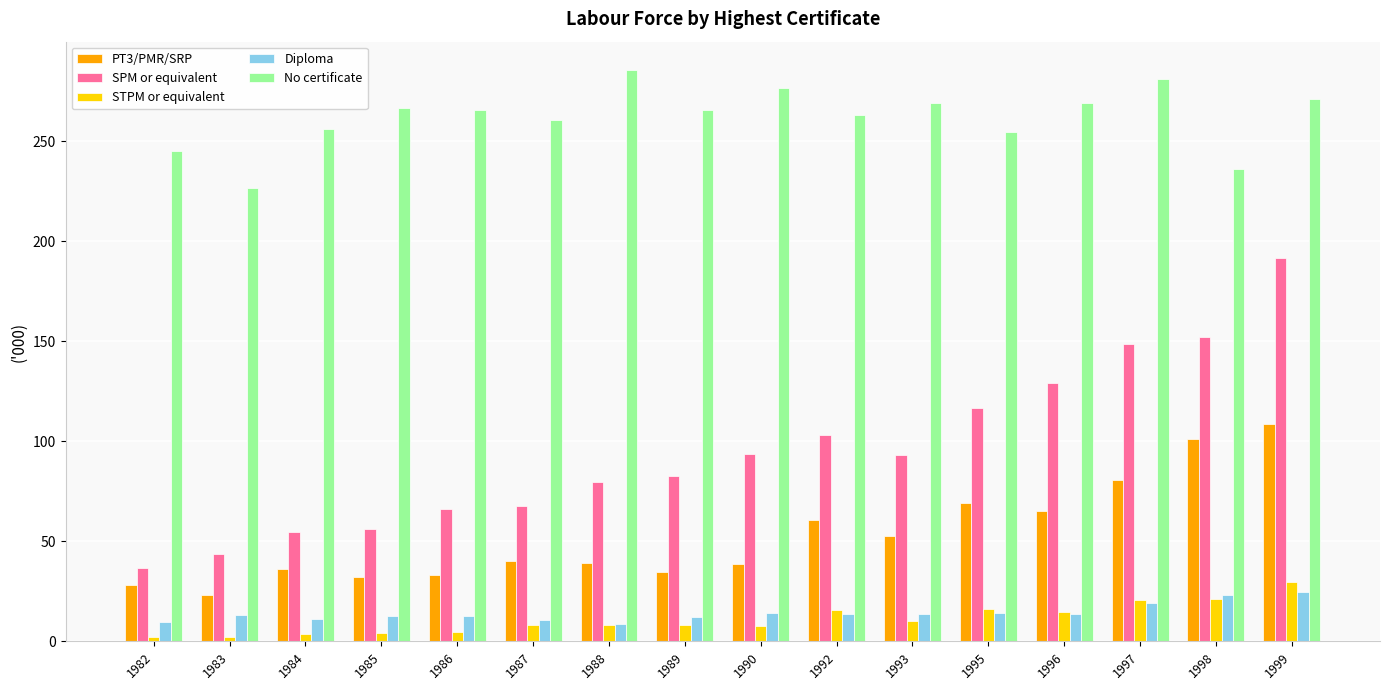

Rank the series by their maximum value, from highest to lowest.

No certificate, SPM or equivalent, PT3/PMR/SRP, STPM or equivalent, Diploma